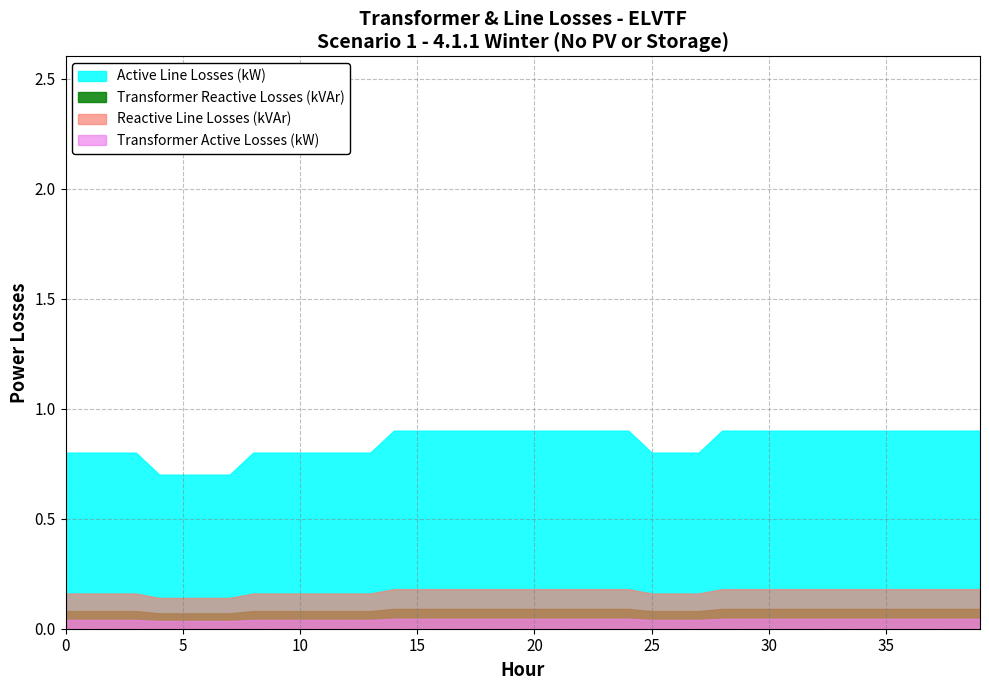

What is the value of the Transformer Reactive Losses (kVAr) point at the 3rd from the left?

0.1